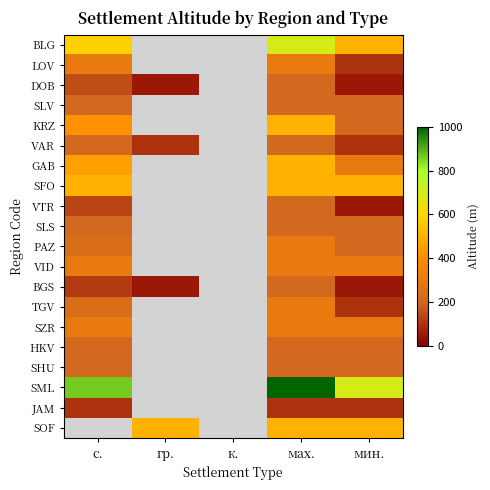

Which category has the highest value in the LOV series?

с.